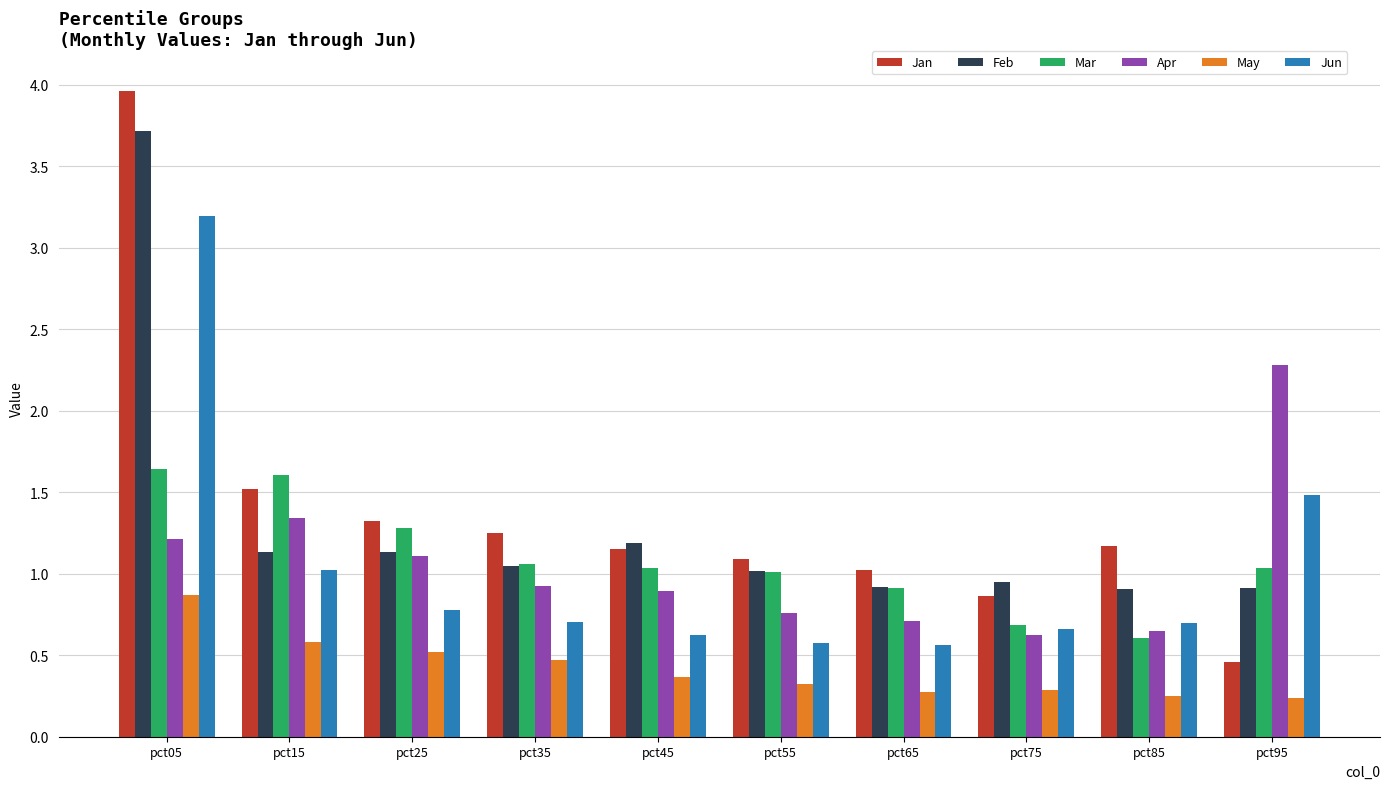

What is the value of the Jan bar at the 1st from the left?

4.0